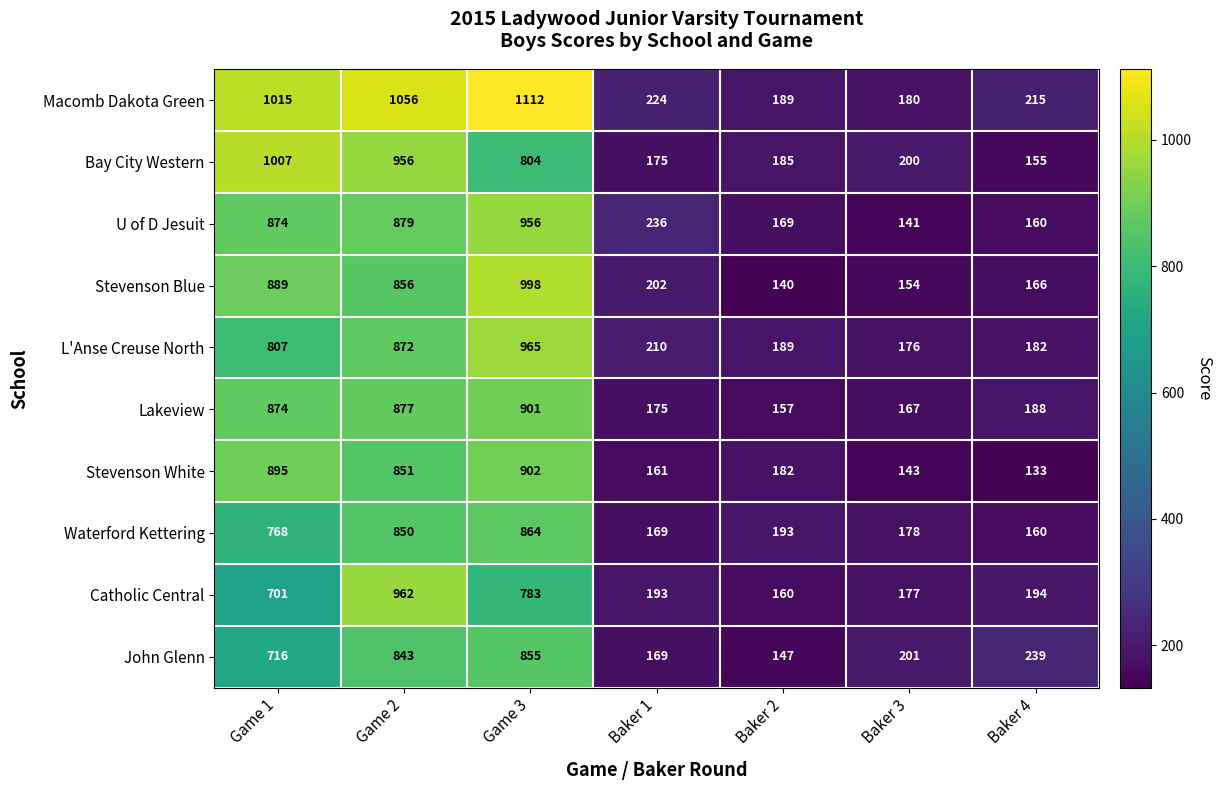

At which label is U of D Jesuit closest to 548?

Baker 1